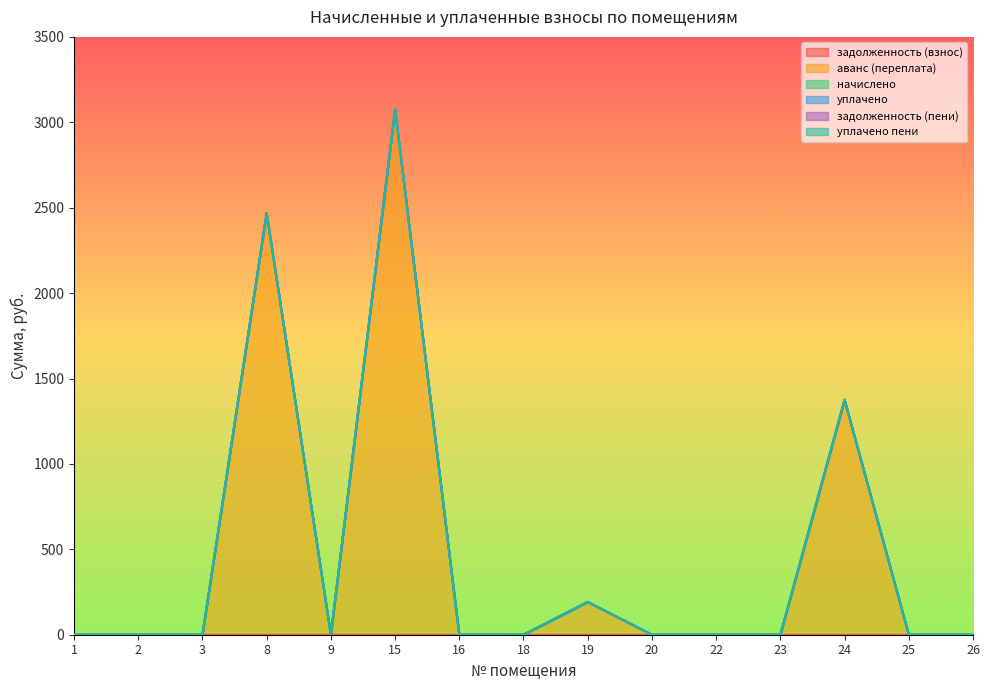

What is the sum of all аванс (переплата) values?

7110.4